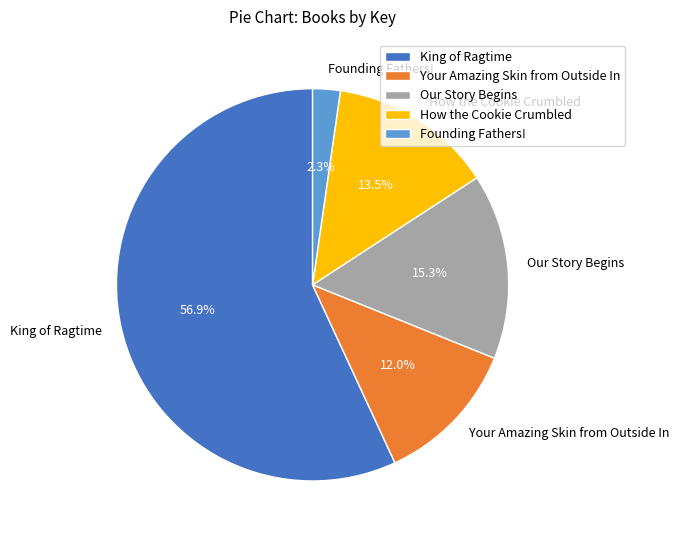

True or false: King of Ragtime accounts for 67% of the total.

False